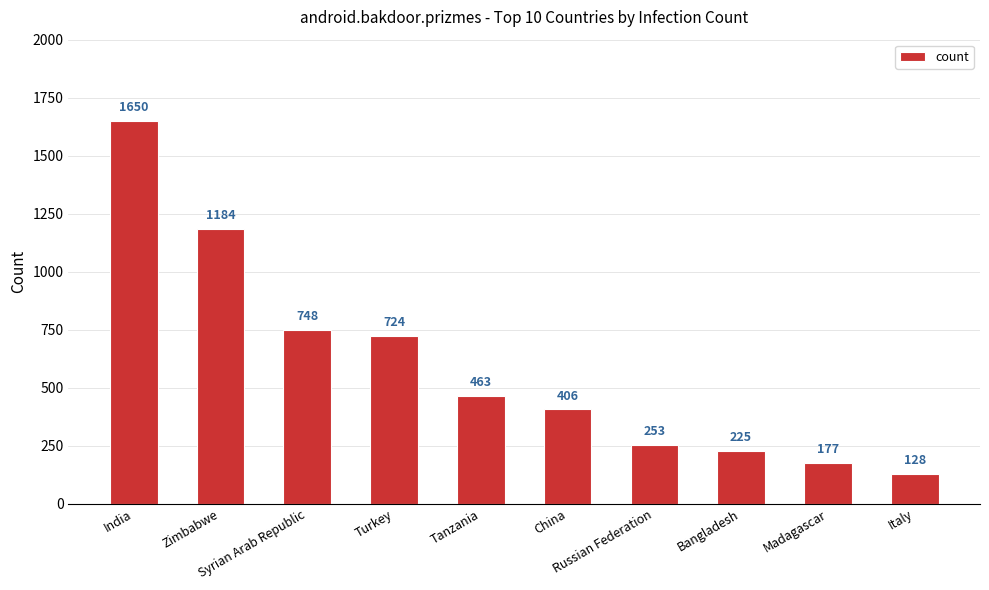

Between China and Zimbabwe, which is larger?

Zimbabwe